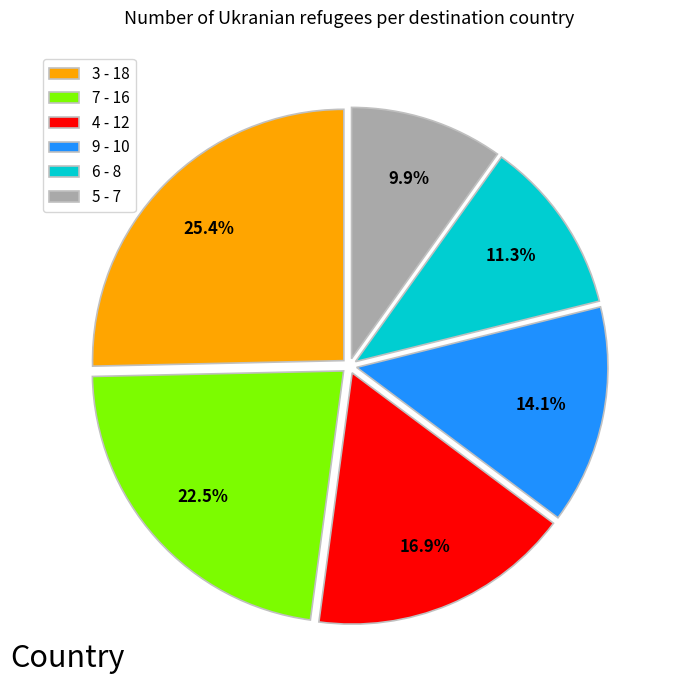

Rank the categories by value from lowest to highest.

5 - 7, 6 - 8, 9 - 10, 4 - 12, 7 - 16, 3 - 18